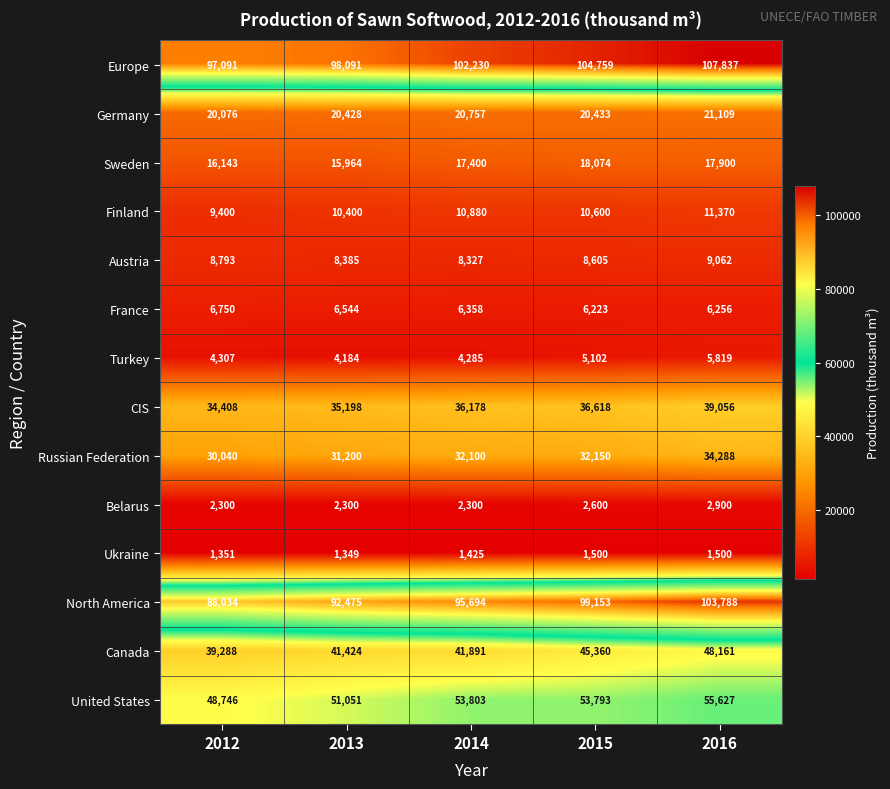

What is the approximate value of CIS at 2012?

34408